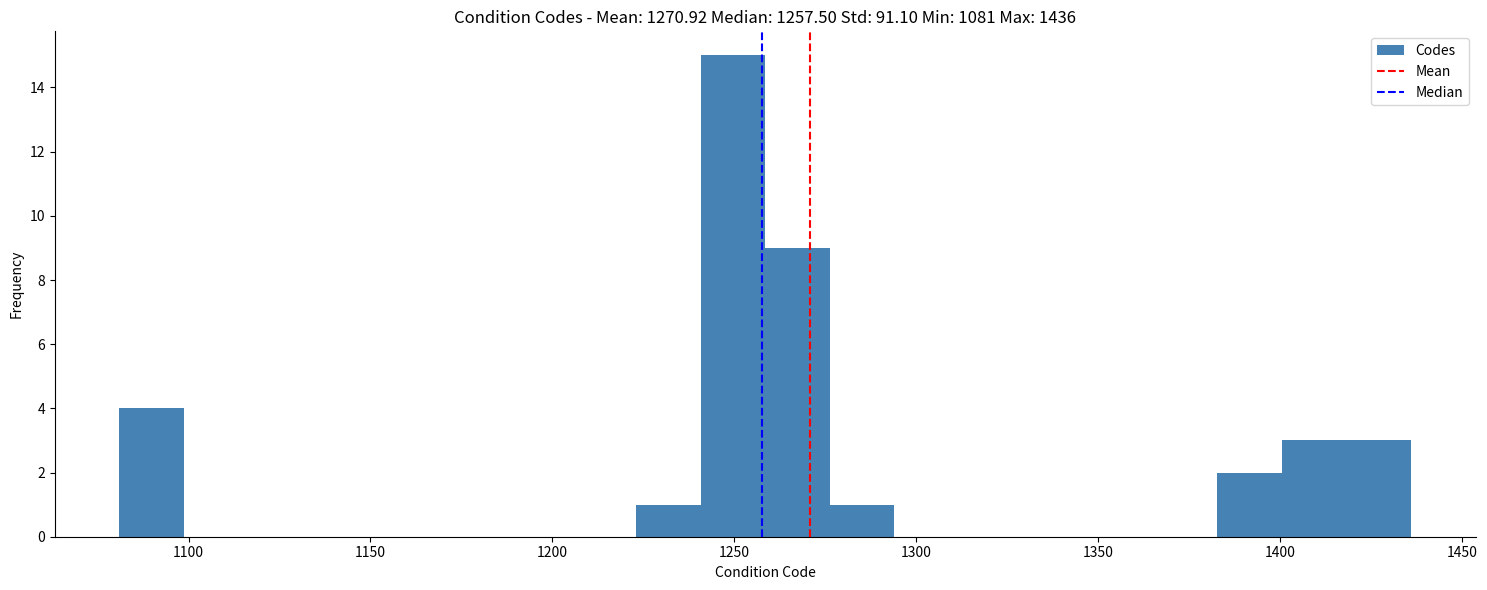

Around what value on the x-axis is the tallest bar? Give the approximate position of its centre, as read against the axis.

1250